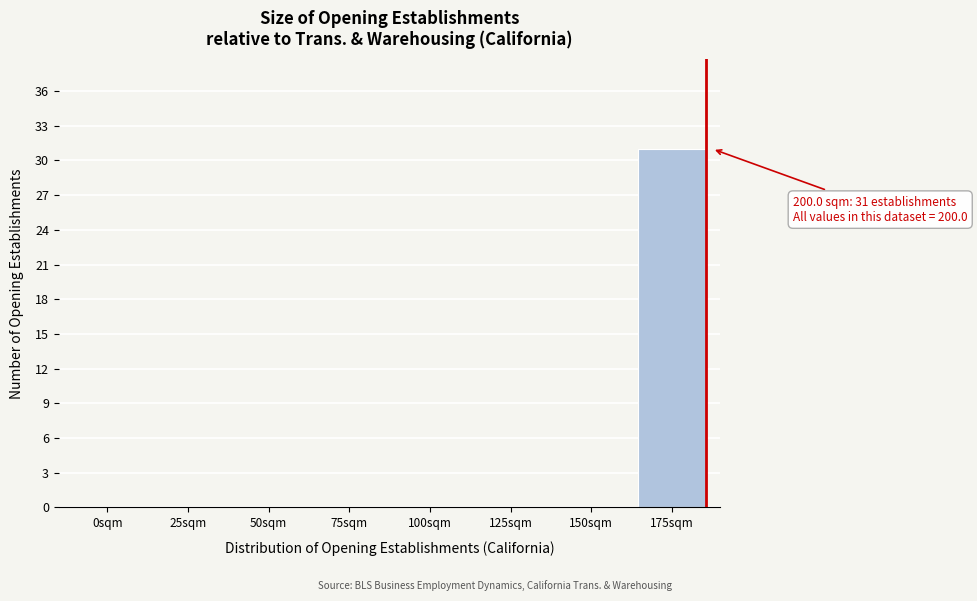

Reading left to right, what are all the values shown in this chart?

0sqm=0	25sqm=0	50sqm=0	75sqm=0	100sqm=0	125sqm=0	150sqm=0	175sqm=31